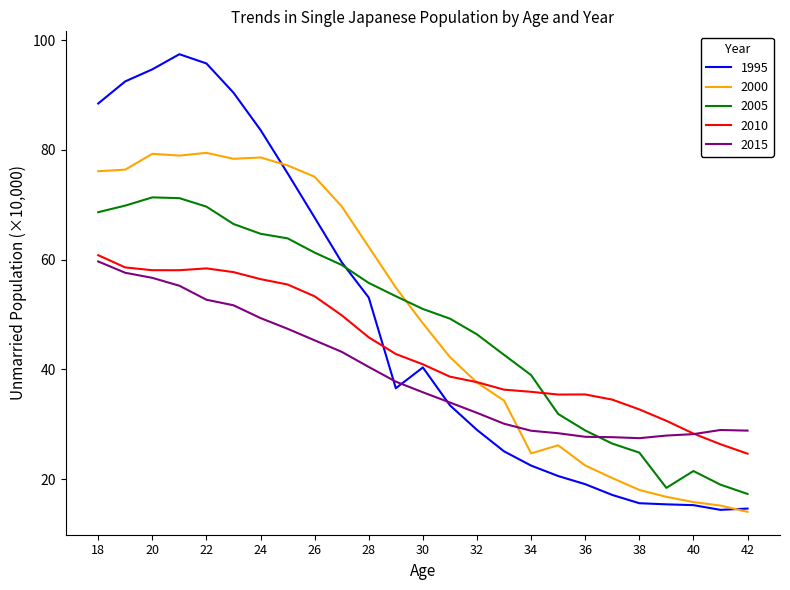

How many lines are shown in the chart?

5